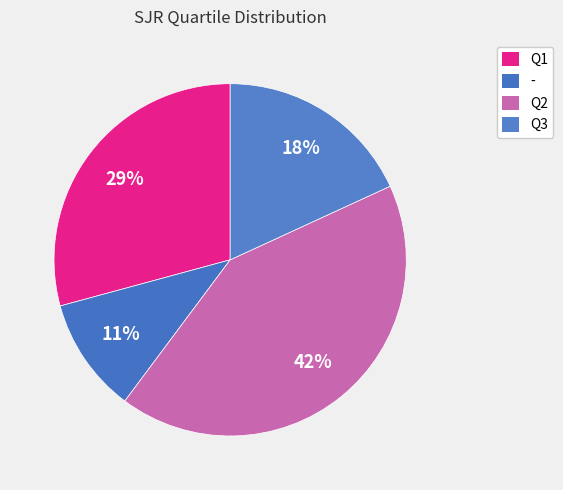

To the nearest percent, what percentage of the pie is Q1?

29%